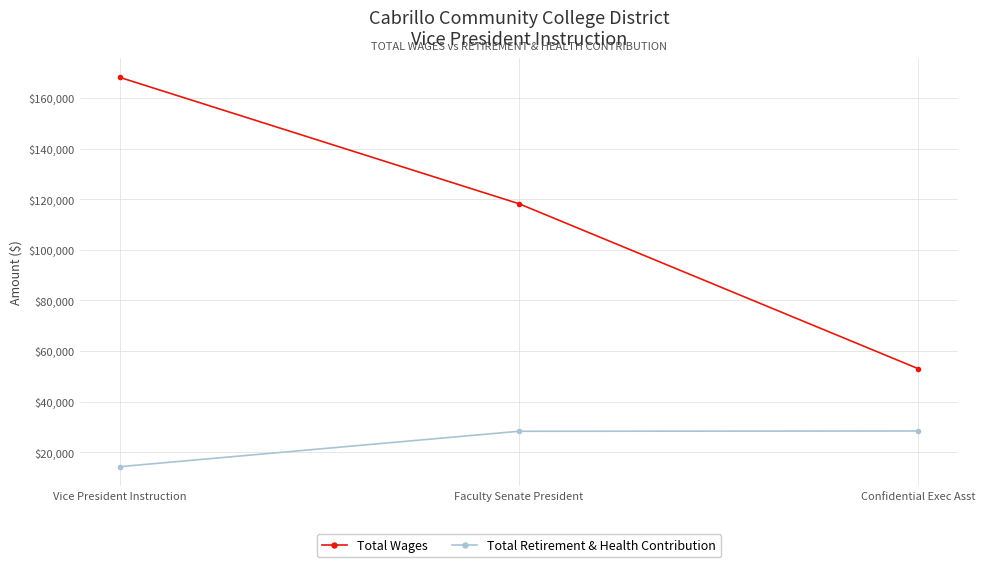

What are all the series names shown in the legend?

Total Wages, Total Retirement & Health Contribution